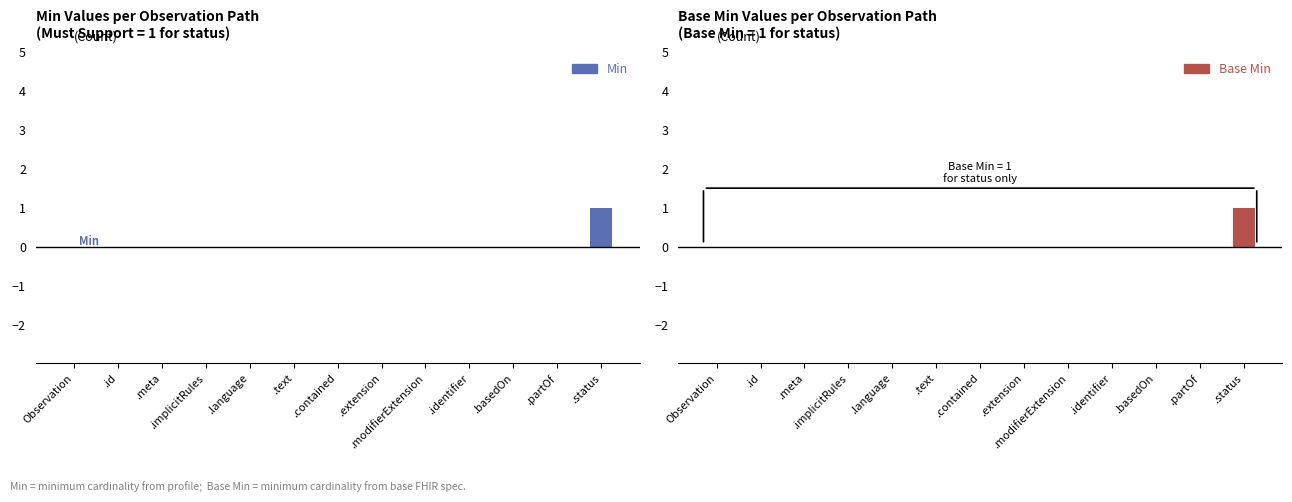

List the labels in order of Min value, largest first.

.status, Observation, .id, .meta, .implicitRules, .language, .text, .contained, .extension, .modifierExtension, .identifier, .basedOn, .partOf